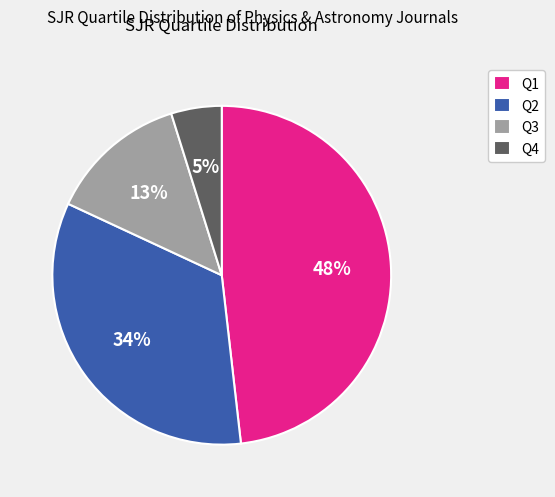

Is there any slice that represents more than half of the pie?

No